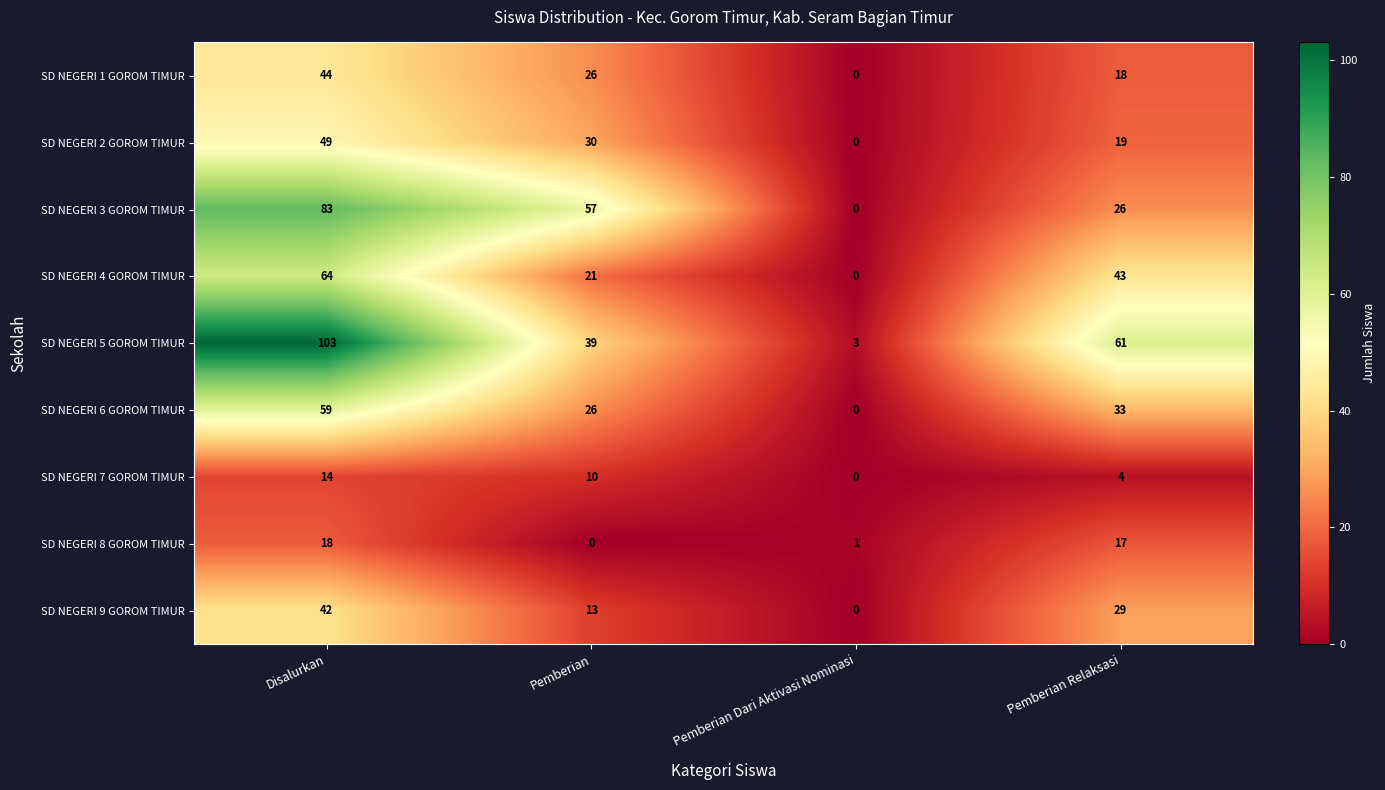

What is the total value across all series at Pemberian Relaksasi?

250